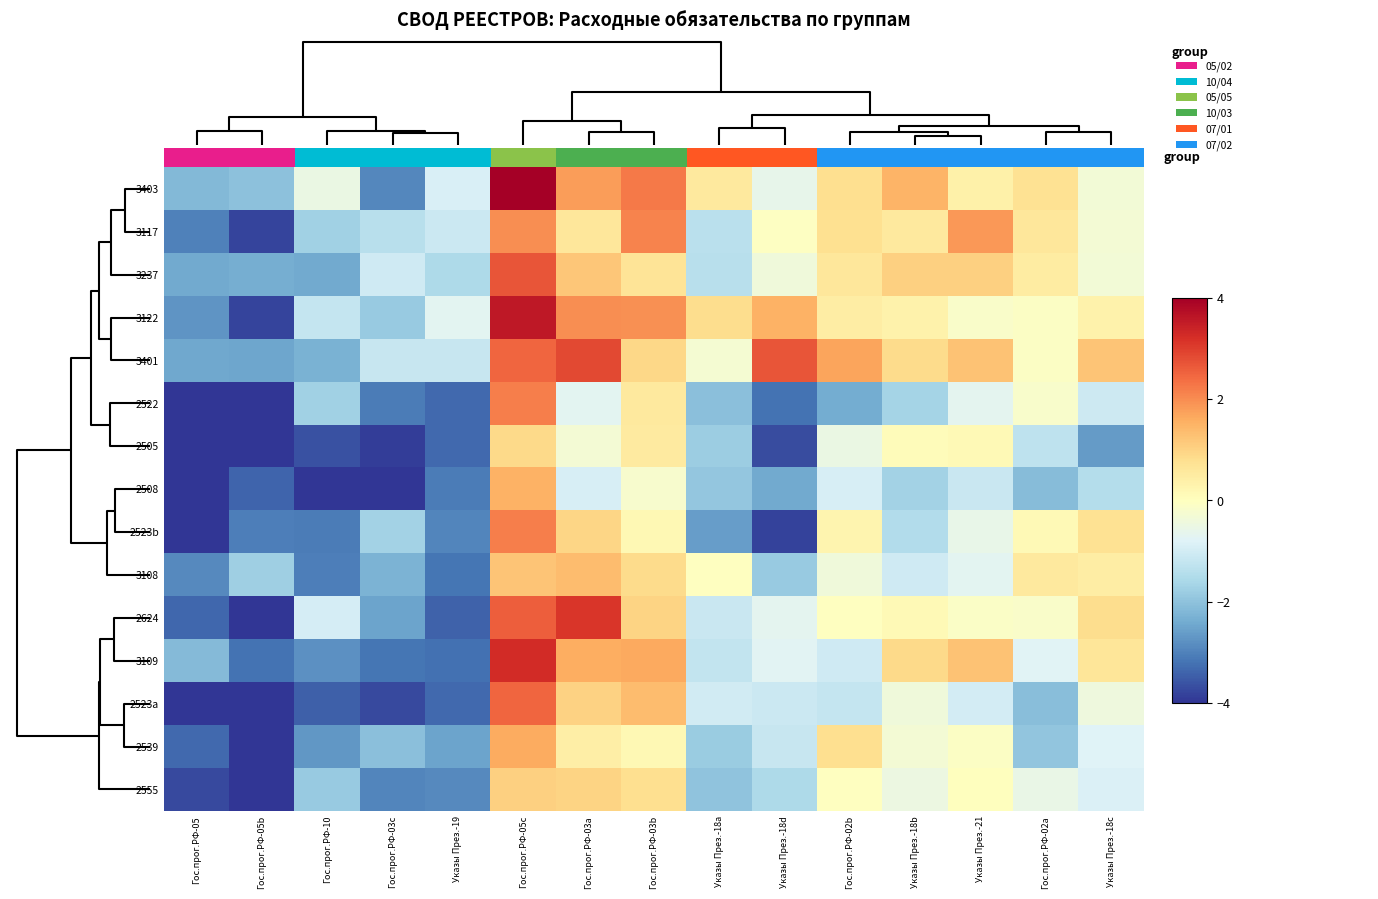

Reading right to left, what are all the values shown in this chart?

3403: Указы През.-18c=-0.3	Гос.прог.РФ-02a=0.7	Указы През.-21=0.4	Указы През.-18b=1.5	Гос.прог.РФ-02b=0.8	Указы През.-18d=-0.6	Указы През.-18a=0.5	Гос.прог.РФ-03b=2.2	Гос.прог.РФ-03a=1.8	Гос.прог.РФ-05c=5.2	Указы През.-19=-0.9	Гос.прог.РФ-03c=-2.9	Гос.прог.РФ-10=-0.5	Гос.прог.РФ-05b=-2.0	Гос.прог.РФ-05=-2.2
3117: Указы През.-18c=-0.3	Гос.прог.РФ-02a=0.6	Указы През.-21=1.9	Указы През.-18b=0.6	Гос.прог.РФ-02b=0.8	Указы През.-18d=-0.1	Указы През.-18a=-1.4	Гос.прог.РФ-03b=2.1	Гос.прог.РФ-03a=0.6	Гос.прог.РФ-05c=2.0	Указы През.-19=-1.1	Гос.прог.РФ-03c=-1.4	Гос.прог.РФ-10=-1.7	Гос.прог.РФ-05b=-3.8	Гос.прог.РФ-05=-3.0
3237: Указы През.-18c=-0.3	Гос.прог.РФ-02a=0.5	Указы През.-21=1.1	Указы През.-18b=1.1	Гос.прог.РФ-02b=0.6	Указы През.-18d=-0.4	Указы През.-18a=-1.4	Гос.прог.РФ-03b=0.7	Гос.прог.РФ-03a=1.2	Гос.прог.РФ-05c=2.7	Указы През.-19=-1.6	Гос.прог.РФ-03c=-1.0	Гос.прог.РФ-10=-2.4	Гос.прог.РФ-05b=-2.4	Гос.прог.РФ-05=-2.4
3122: Указы През.-18c=0.3	Гос.прог.РФ-02a=-0.1	Указы През.-21=-0.1	Указы През.-18b=0.3	Гос.прог.РФ-02b=0.5	Указы През.-18d=1.5	Указы През.-18a=0.8	Гос.прог.РФ-03b=1.9	Гос.прог.РФ-03a=2.0	Гос.прог.РФ-05c=3.6	Указы През.-19=-0.7	Гос.прог.РФ-03c=-1.9	Гос.прог.РФ-10=-1.2	Гос.прог.РФ-05b=-3.8	Гос.прог.РФ-05=-2.7
3401: Указы През.-18c=1.2	Гос.прог.РФ-02a=-0.1	Указы През.-21=1.3	Указы През.-18b=0.9	Гос.прог.РФ-02b=1.7	Указы През.-18d=2.7	Указы През.-18a=-0.3	Гос.прог.РФ-03b=0.9	Гос.прог.РФ-03a=2.9	Гос.прог.РФ-05c=2.5	Указы През.-19=-1.2	Гос.прог.РФ-03c=-1.2	Гос.прог.РФ-10=-2.3	Гос.прог.РФ-05b=-2.5	Гос.прог.РФ-05=-2.5
2522: Указы През.-18c=-1.1	Гос.прог.РФ-02a=-0.2	Указы През.-21=-0.7	Указы През.-18b=-1.7	Гос.прог.РФ-02b=-2.4	Указы През.-18d=-3.2	Указы През.-18a=-2.0	Гос.прог.РФ-03b=0.5	Гос.прог.РФ-03a=-0.7	Гос.прог.РФ-05c=2.2	Указы През.-19=-3.3	Гос.прог.РФ-03c=-3.1	Гос.прог.РФ-10=-1.7	Гос.прог.РФ-05b=-5.4	Гос.прог.РФ-05=-4.9
2505: Указы През.-18c=-2.7	Гос.прог.РФ-02a=-1.3	Указы През.-21=0.1	Указы През.-18b=0.1	Гос.прог.РФ-02b=-0.5	Указы През.-18d=-3.7	Указы През.-18a=-1.8	Гос.прог.РФ-03b=0.5	Гос.прог.РФ-03a=-0.3	Гос.прог.РФ-05c=0.9	Указы През.-19=-3.3	Гос.прог.РФ-03c=-3.9	Гос.прог.РФ-10=-3.6	Гос.прог.РФ-05b=-4.9	Гос.прог.РФ-05=-4.3
2508: Указы През.-18c=-1.5	Гос.прог.РФ-02a=-2.1	Указы През.-21=-1.2	Указы През.-18b=-1.7	Гос.прог.РФ-02b=-0.9	Указы През.-18d=-2.4	Указы През.-18a=-1.9	Гос.прог.РФ-03b=-0.2	Гос.прог.РФ-03a=-0.9	Гос.прог.РФ-05c=1.5	Указы През.-19=-3.1	Гос.прог.РФ-03c=-4.3	Гос.прог.РФ-10=-4.2	Гос.прог.РФ-05b=-3.4	Гос.прог.РФ-05=-5.0
2523b: Указы През.-18c=0.7	Гос.прог.РФ-02a=0.1	Указы През.-21=-0.6	Указы През.-18b=-1.5	Гос.прог.РФ-02b=0.3	Указы През.-18d=-3.8	Указы През.-18a=-2.6	Гос.прог.РФ-03b=0.2	Гос.прог.РФ-03a=1.0	Гос.прог.РФ-05c=2.2	Указы През.-19=-3.0	Гос.прог.РФ-03c=-1.7	Гос.прог.РФ-10=-3.1	Гос.прог.РФ-05b=-3.0	Гос.прог.РФ-05=-4.5
3108: Указы През.-18c=0.5	Гос.прог.РФ-02a=0.5	Указы През.-21=-0.7	Указы През.-18b=-1.0	Гос.прог.РФ-02b=-0.4	Указы През.-18d=-1.9	Указы През.-18a=-0.0	Гос.прог.РФ-03b=0.9	Гос.прог.РФ-03a=1.4	Гос.прог.РФ-05c=1.2	Указы През.-19=-3.2	Гос.прог.РФ-03c=-2.3	Гос.прог.РФ-10=-3.1	Гос.прог.РФ-05b=-1.8	Гос.прог.РФ-05=-2.9
2624: Указы През.-18c=0.8	Гос.прог.РФ-02a=-0.1	Указы През.-21=-0.1	Указы През.-18b=0.1	Гос.прог.РФ-02b=-0.0	Указы През.-18d=-0.7	Указы През.-18a=-1.1	Гос.прог.РФ-03b=1.0	Гос.прог.РФ-03a=3.1	Гос.прог.РФ-05c=2.6	Указы През.-19=-3.4	Гос.прог.РФ-03c=-2.5	Гос.прог.РФ-10=-1.0	Гос.прог.РФ-05b=-5.2	Гос.прог.РФ-05=-3.4
3109: Указы През.-18c=0.6	Гос.прог.РФ-02a=-0.8	Указы През.-21=1.3	Указы През.-18b=0.9	Гос.прог.РФ-02b=-1.1	Указы През.-18d=-0.7	Указы През.-18a=-1.2	Гос.прог.РФ-03b=1.6	Гос.прог.РФ-03a=1.6	Гос.прог.РФ-05c=3.3	Указы През.-19=-3.2	Гос.прог.РФ-03c=-3.2	Гос.прог.РФ-10=-2.8	Гос.прог.РФ-05b=-3.2	Гос.прог.РФ-05=-2.1
2523a: Указы През.-18c=-0.4	Гос.прог.РФ-02a=-2.1	Указы През.-21=-1.0	Указы През.-18b=-0.4	Гос.прог.РФ-02b=-1.2	Указы През.-18d=-1.1	Указы През.-18a=-1.0	Гос.прог.РФ-03b=1.3	Гос.прог.РФ-03a=1.0	Гос.прог.РФ-05c=2.5	Указы През.-19=-3.3	Гос.прог.РФ-03c=-3.7	Гос.прог.РФ-10=-3.4	Гос.прог.РФ-05b=-4.0	Гос.прог.РФ-05=-4.9
2539: Указы През.-18c=-0.8	Гос.прог.РФ-02a=-2.0	Указы През.-21=-0.1	Указы През.-18b=-0.3	Гос.прог.РФ-02b=0.8	Указы През.-18d=-1.2	Указы През.-18a=-1.8	Гос.прог.РФ-03b=0.2	Гос.прог.РФ-03a=0.4	Гос.прог.РФ-05c=1.6	Указы През.-19=-2.5	Гос.прог.РФ-03c=-2.0	Гос.прог.РФ-10=-2.7	Гос.прог.РФ-05b=-4.2	Гос.прог.РФ-05=-3.3
2555: Указы През.-18c=-0.9	Гос.прог.РФ-02a=-0.5	Указы През.-21=0.0	Указы През.-18b=-0.5	Гос.прог.РФ-02b=-0.0	Указы През.-18d=-1.6	Указы През.-18a=-2.0	Гос.прог.РФ-03b=0.8	Гос.прог.РФ-03a=1.0	Гос.прог.РФ-05c=1.0	Указы През.-19=-2.9	Гос.прог.РФ-03c=-3.0	Гос.прог.РФ-10=-1.9	Гос.прог.РФ-05b=-5.0	Гос.прог.РФ-05=-3.7